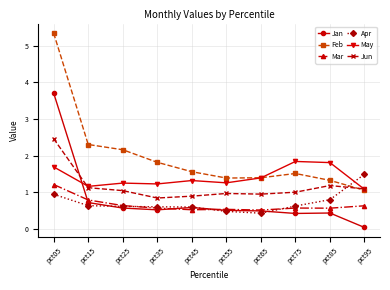

How many times do Jun and Feb cross each other?

1